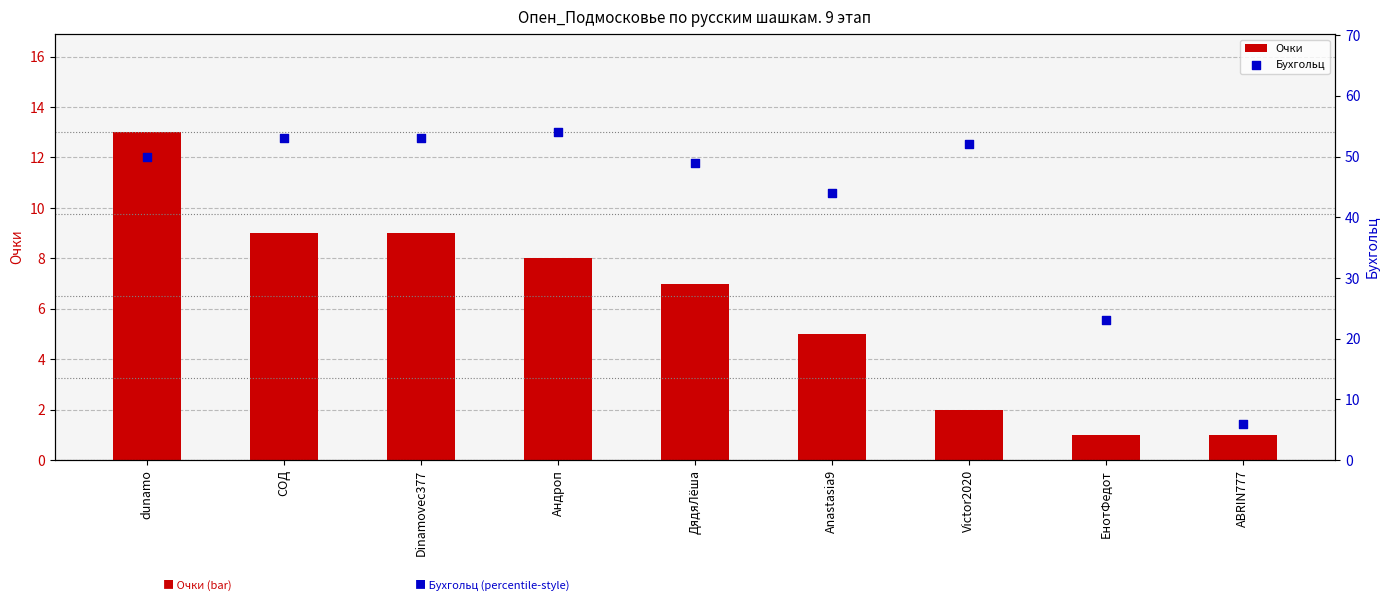

At which category is the sum across all series the highest?

dunamo